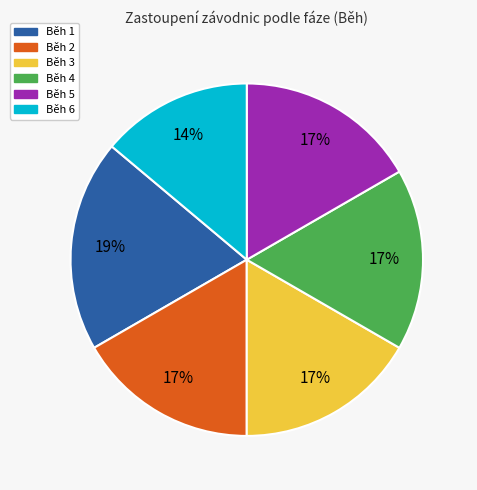

Approximately how many times larger is the value at Běh 6 compared to Běh 3?

0.8